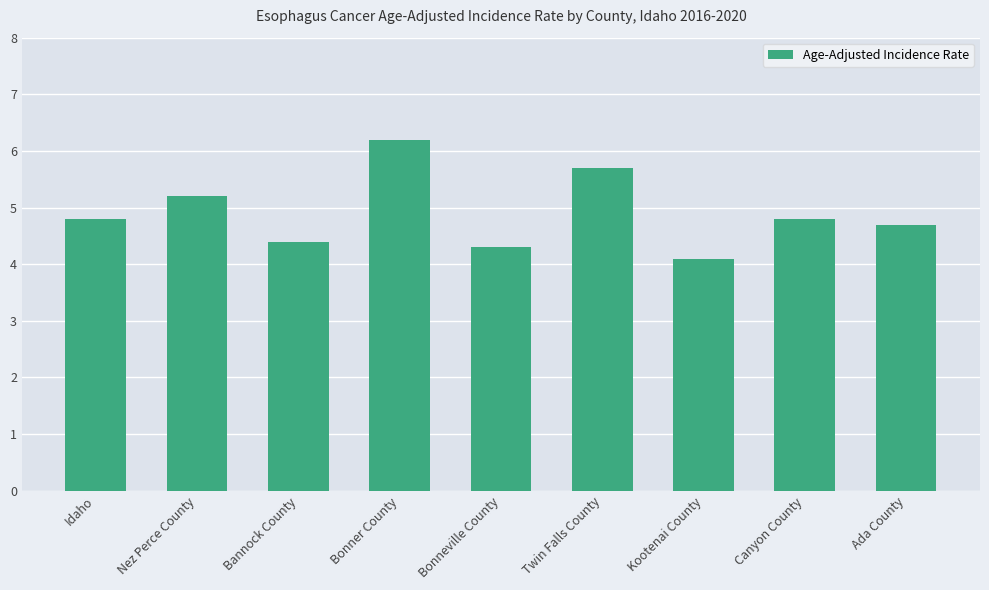

What position from the right is Canyon County?

2